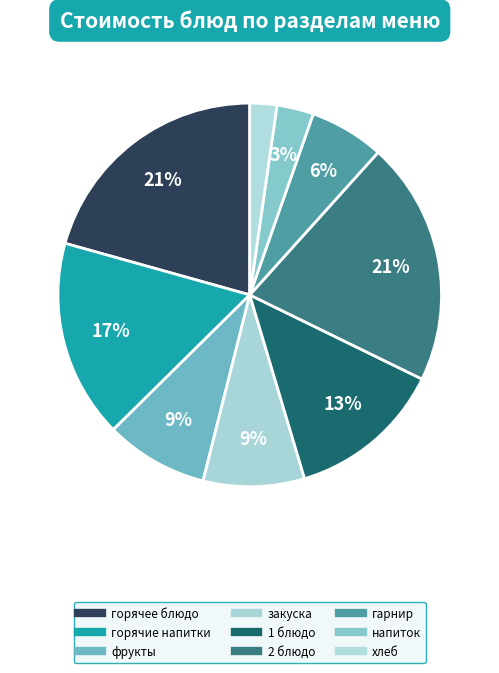

True or false: 1 блюдо accounts for 7% of the total.

False